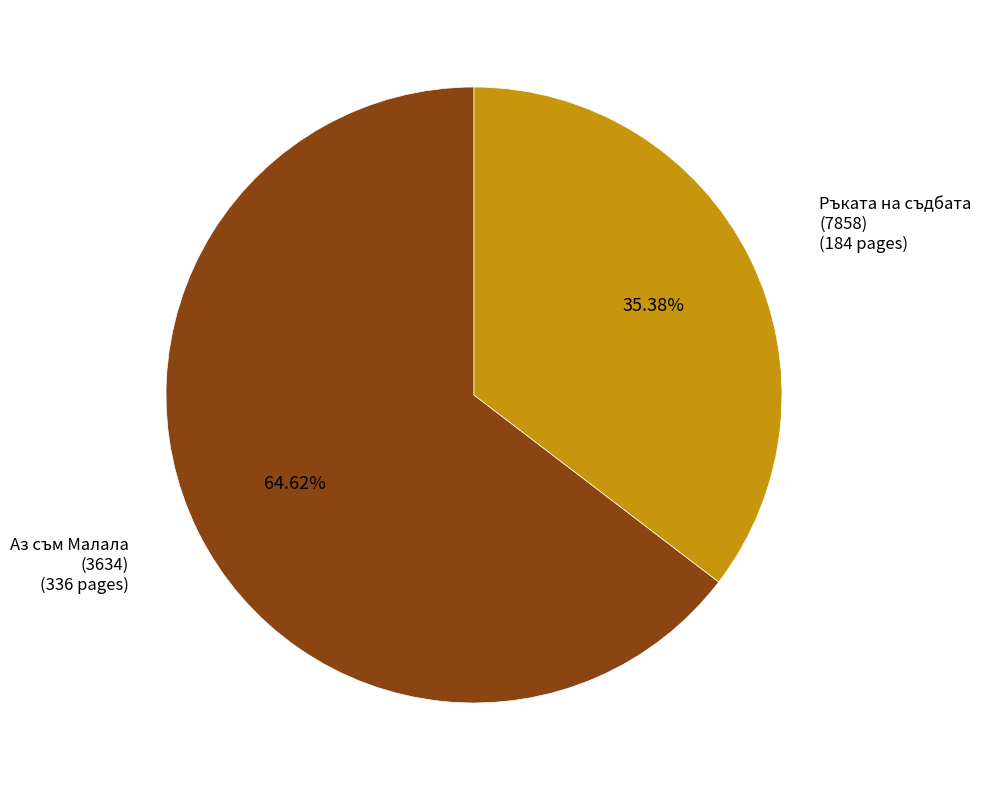

What is the largest slice in the pie chart?

Аз съм Малала (3634)